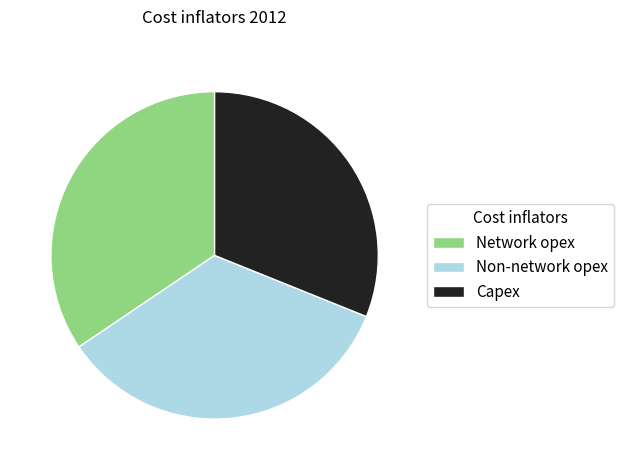

How many slices are in this pie chart?

3